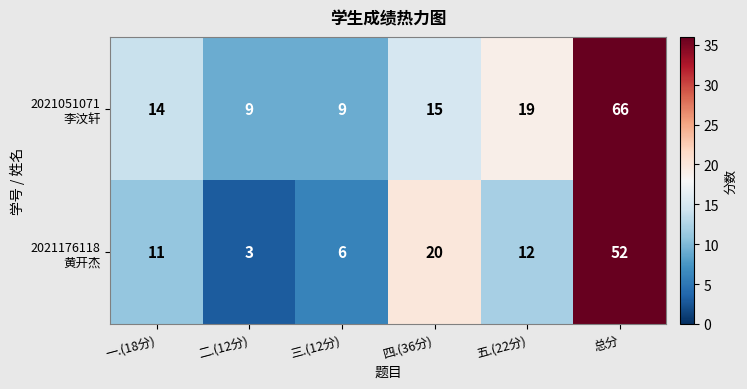

At which category is the sum across all series the highest?

总分